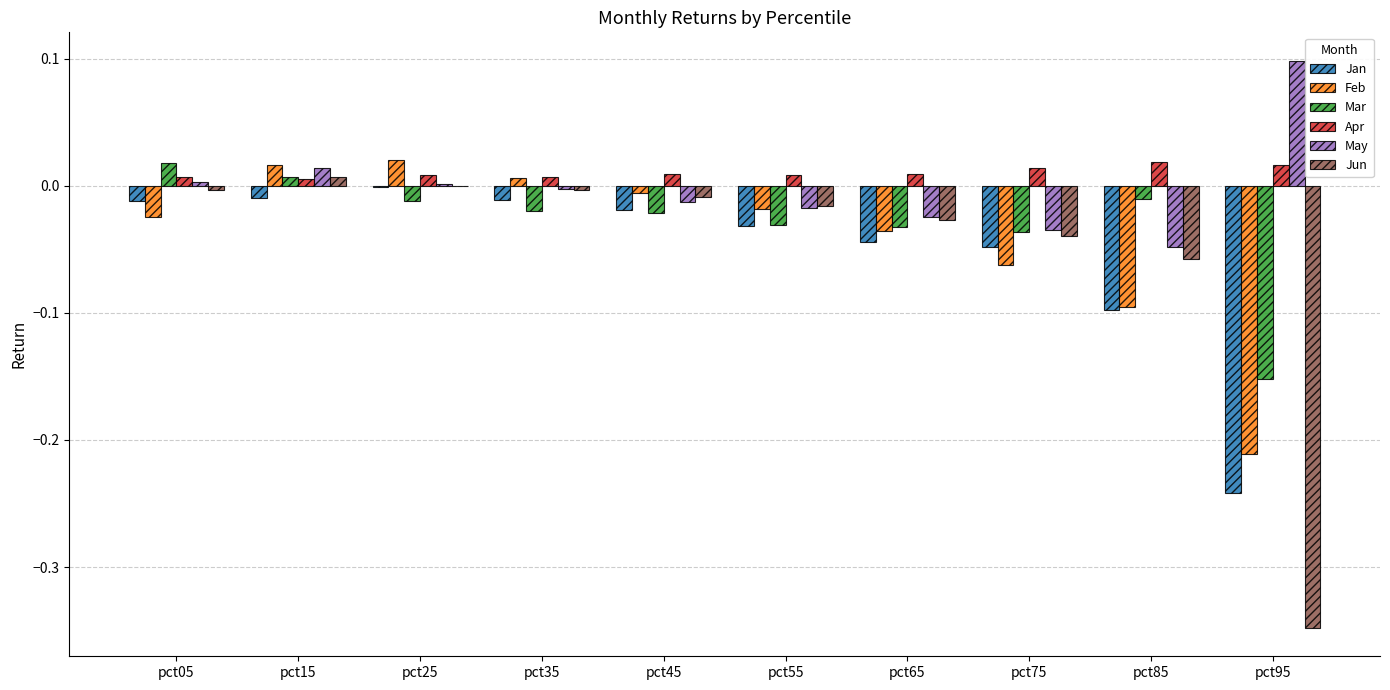

Is the value of Jun at pct85 greater than the value of Feb at pct45?

No